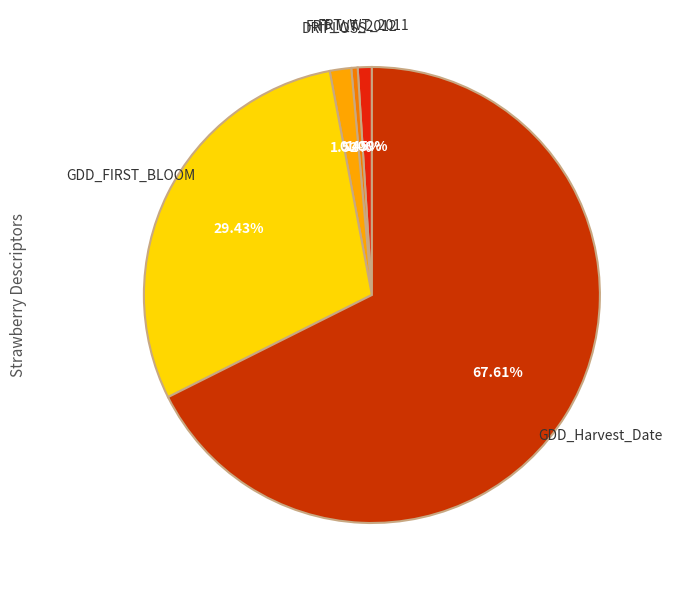

Is there a majority slice in this chart?

Yes